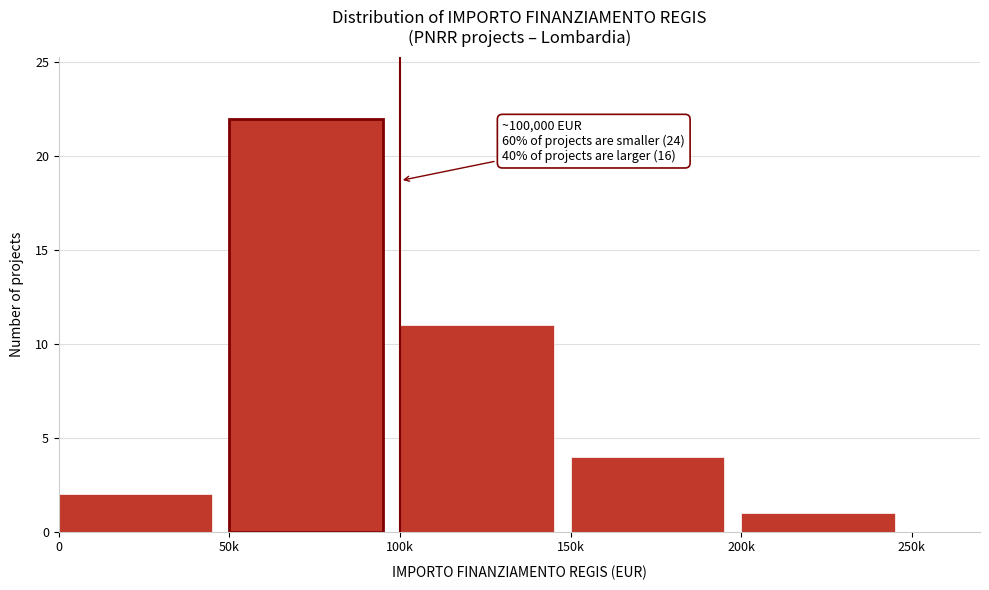

Reading left to right, list all the values displayed in this chart.

2	22	11	4	1